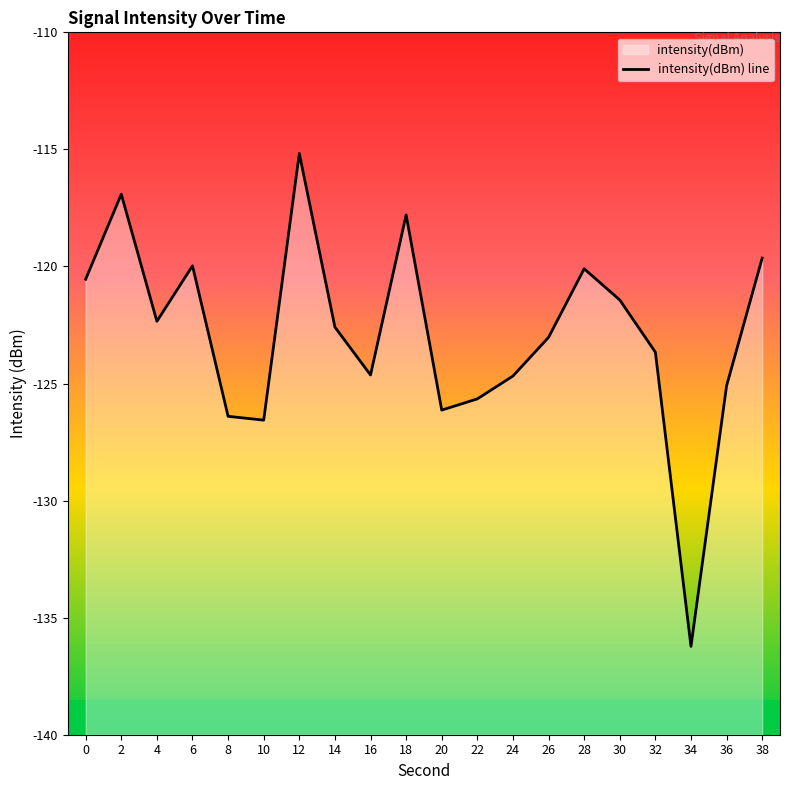

True or false: the data has more than 2 interior local peaks.

True